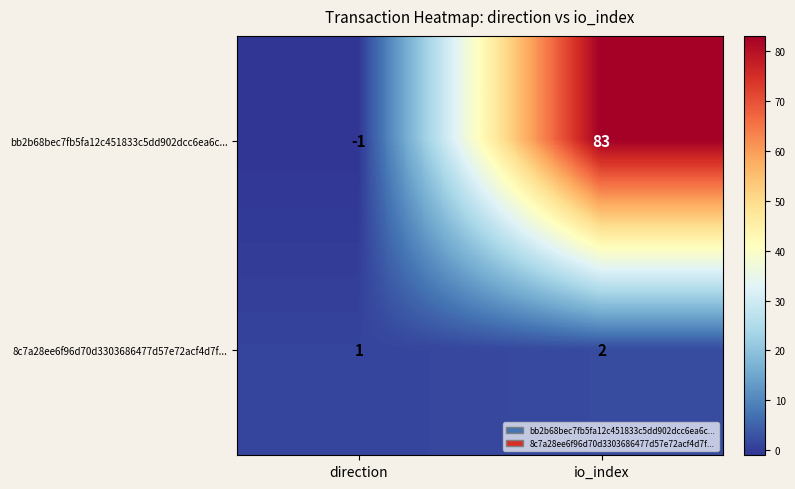

The value of bb2b68bec7fb5fa12c451833c5dd902dcc6ea6c... at io_index is 83. True or false?

True